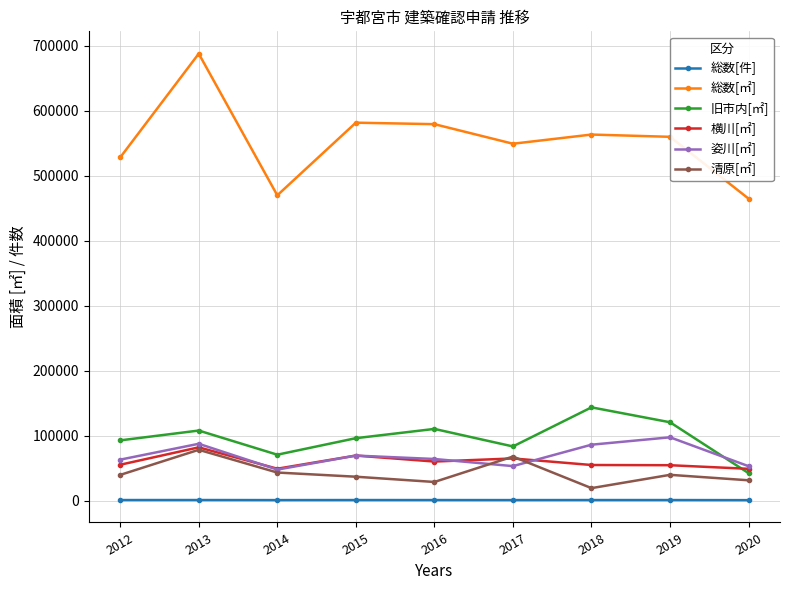

True or false: 姿川[㎡] has more than 0 points higher than both neighbors.

True